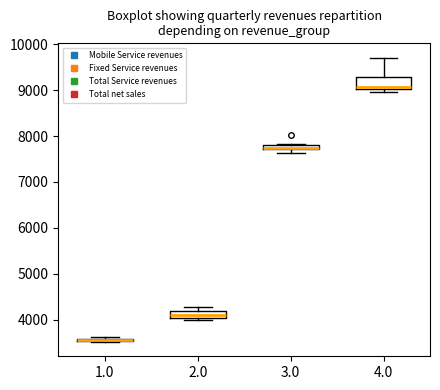

Comparing the boxes themselves (not the whiskers), which one is the tallest?

4.0